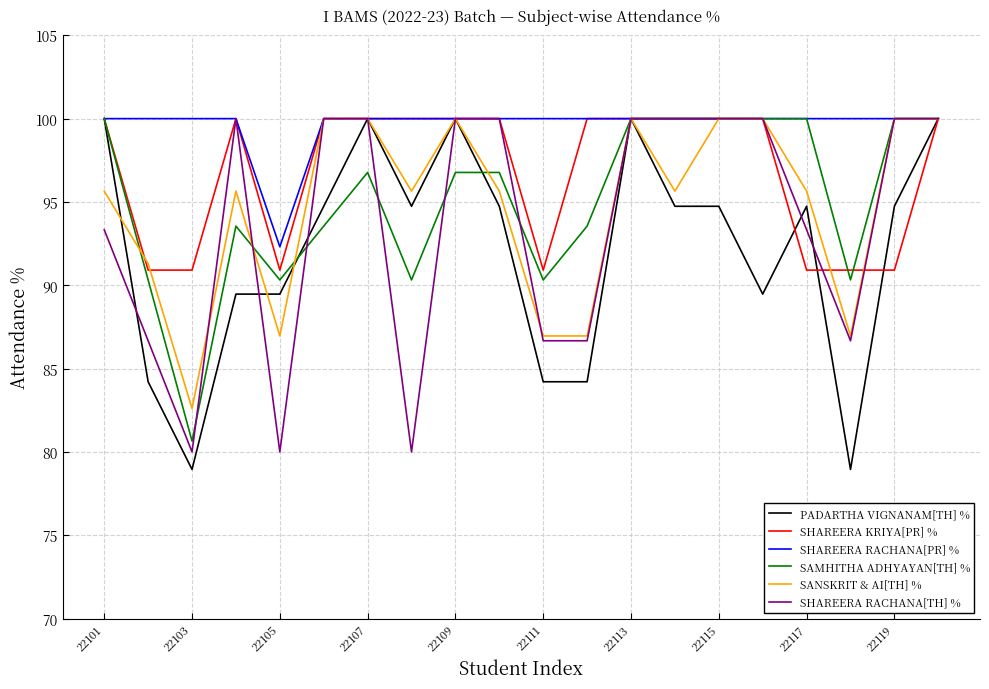

What is the maximum value shown in the chart?

100.0